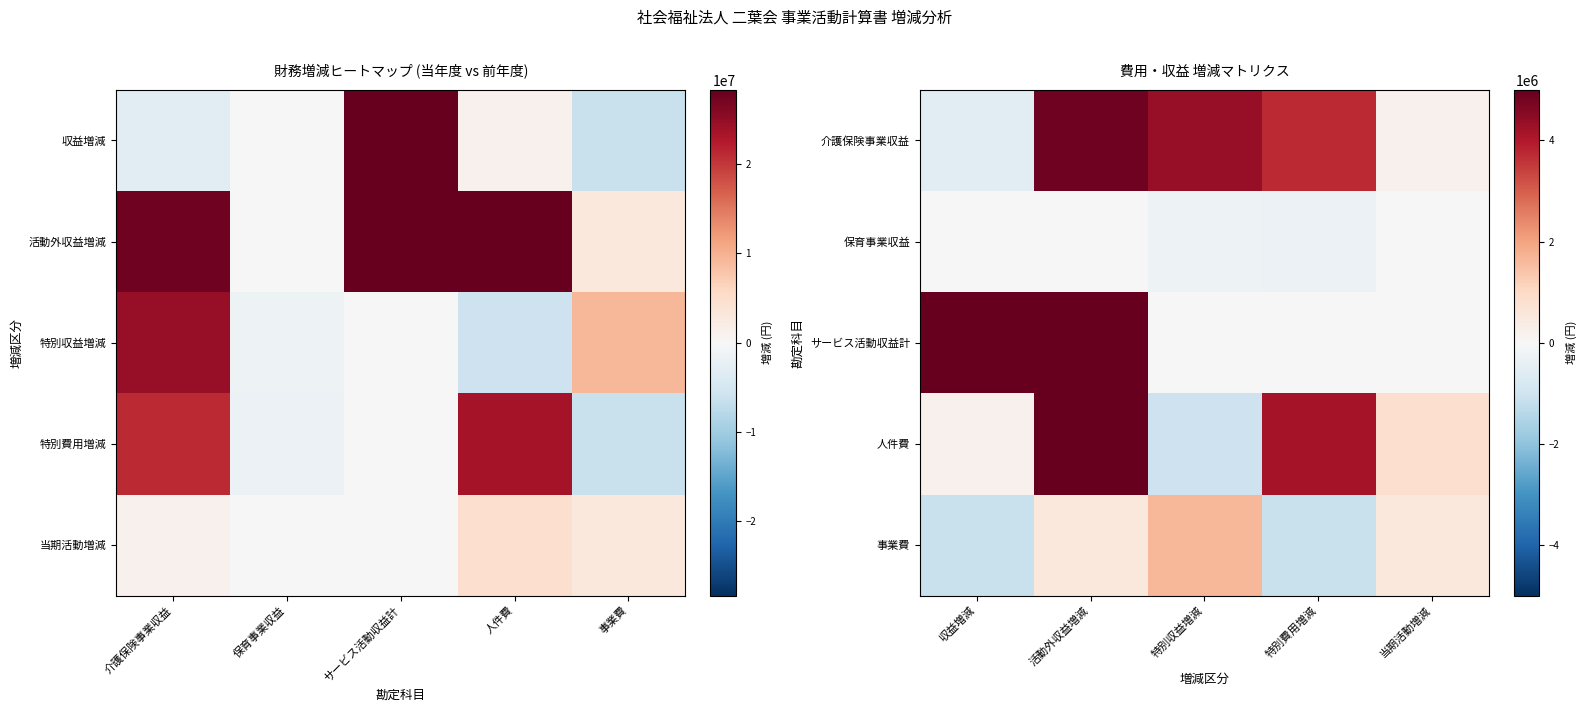

What is the minimum value shown in the chart?

-1114272.0